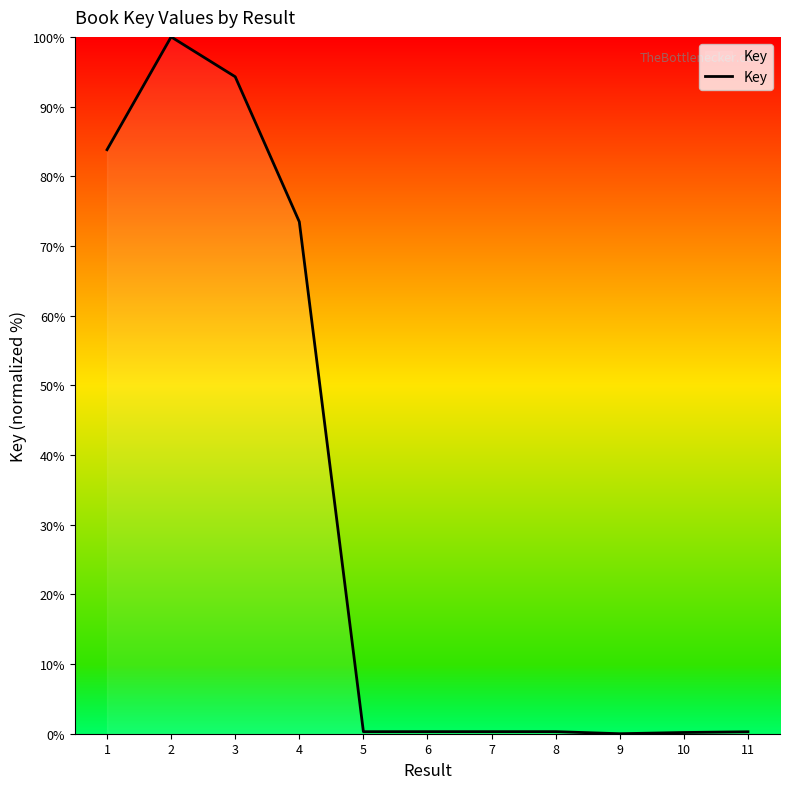

The value at 1 is 83.8. True or false?

True